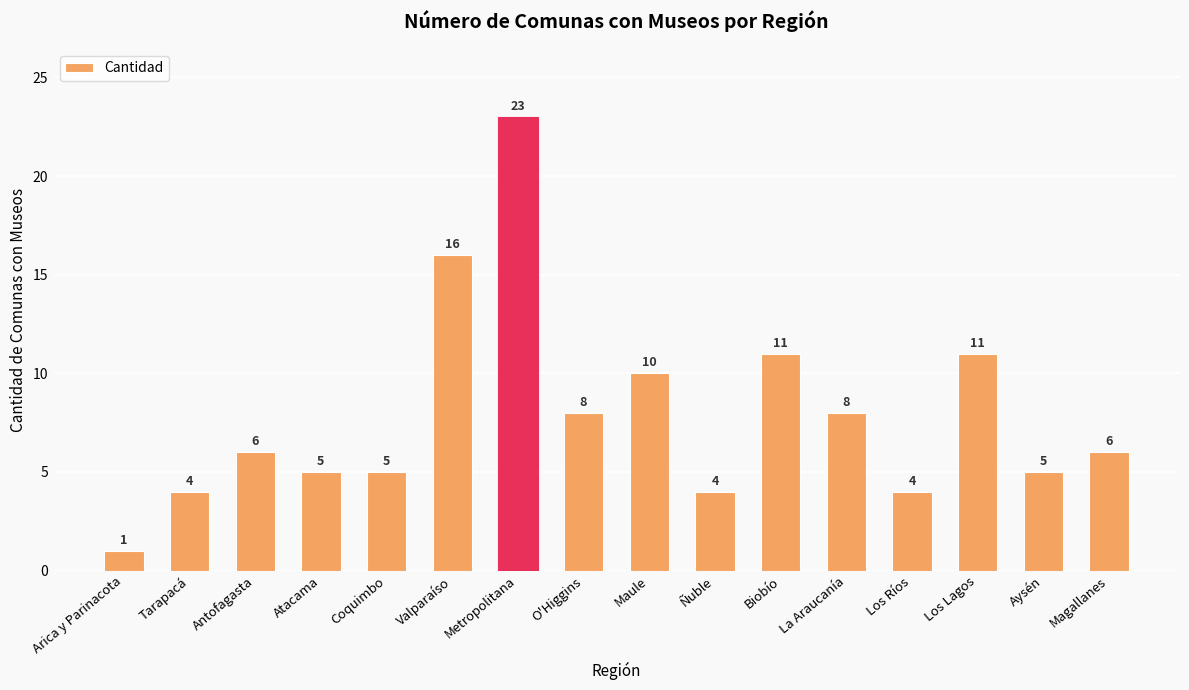

Reading left to right, what are all the values shown in this chart?

1	4	6	5	5	16	23	8	10	4	11	8	4	11	5	6